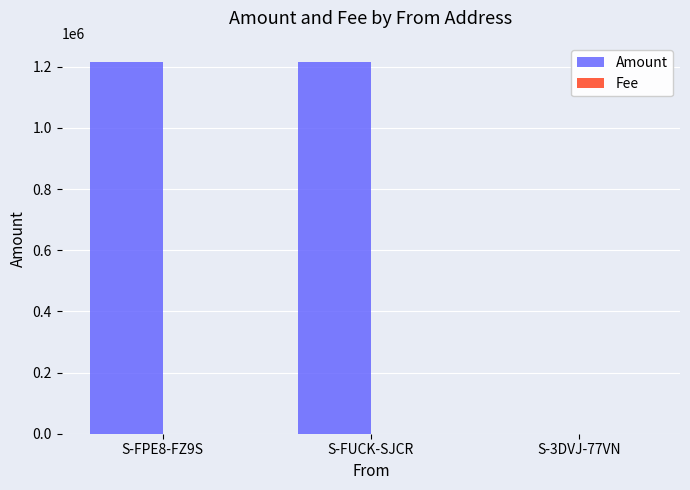

What is the greatest value displayed?

1215781.0